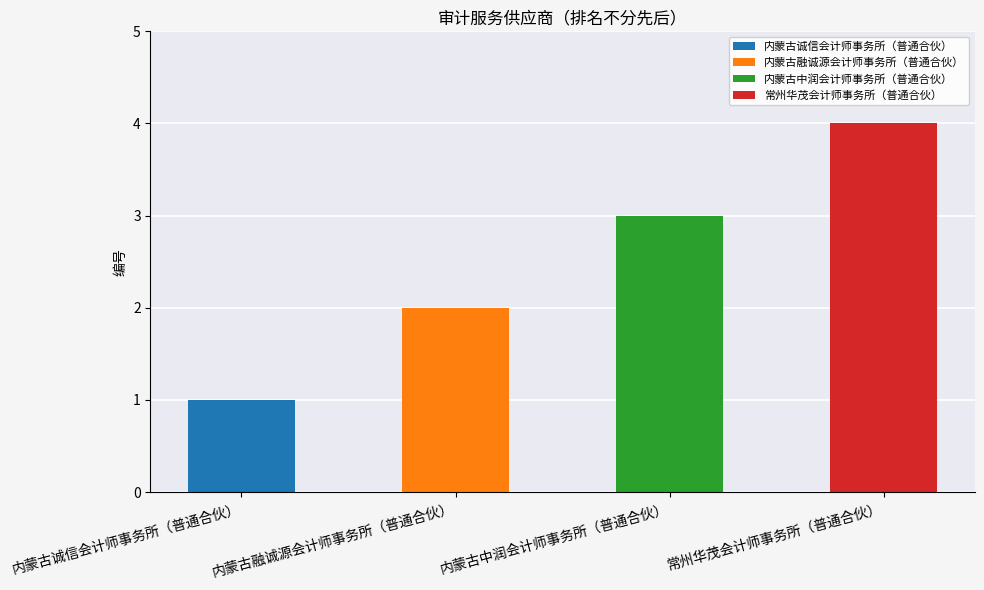

What is the difference between the values at 内蒙古诚信会计师事务所（普通合伙） and 内蒙古中润会计师事务所（普通合伙）?

2